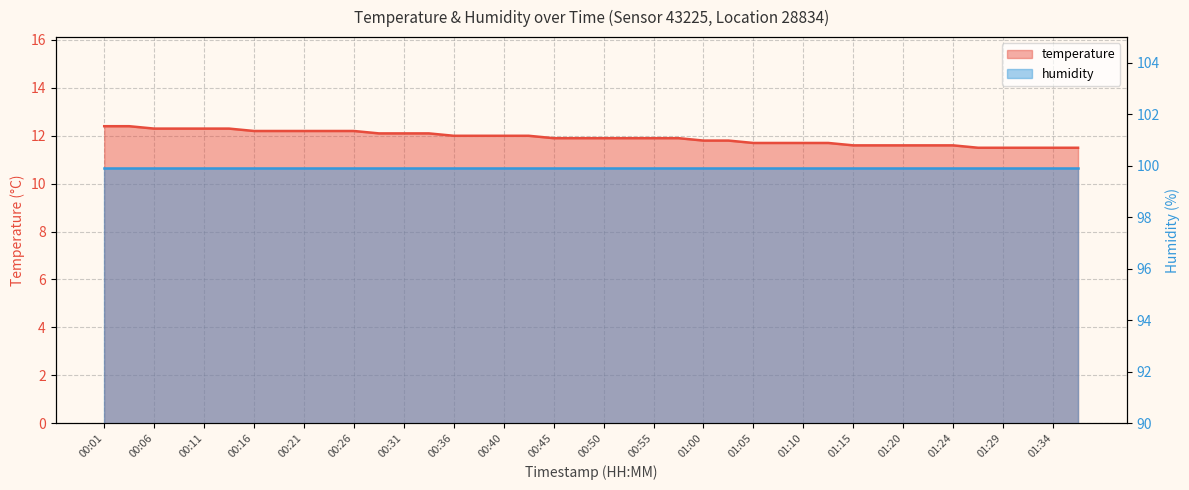

True or false: there are more than 2 points higher than both neighbors.

False